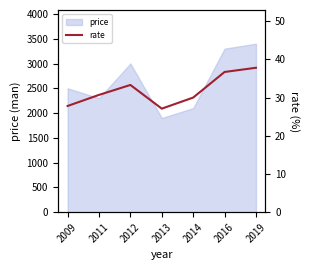

What is the value of the 4th point from the left?

27.1